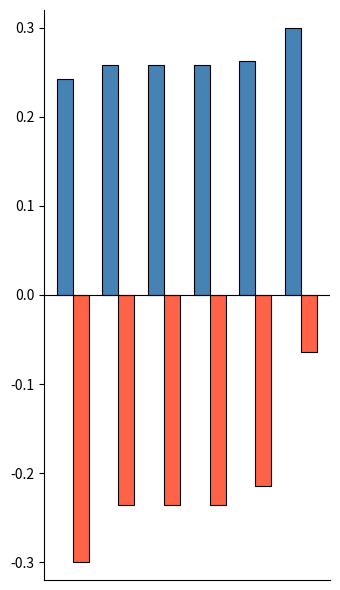

How many bars are there in total?

12